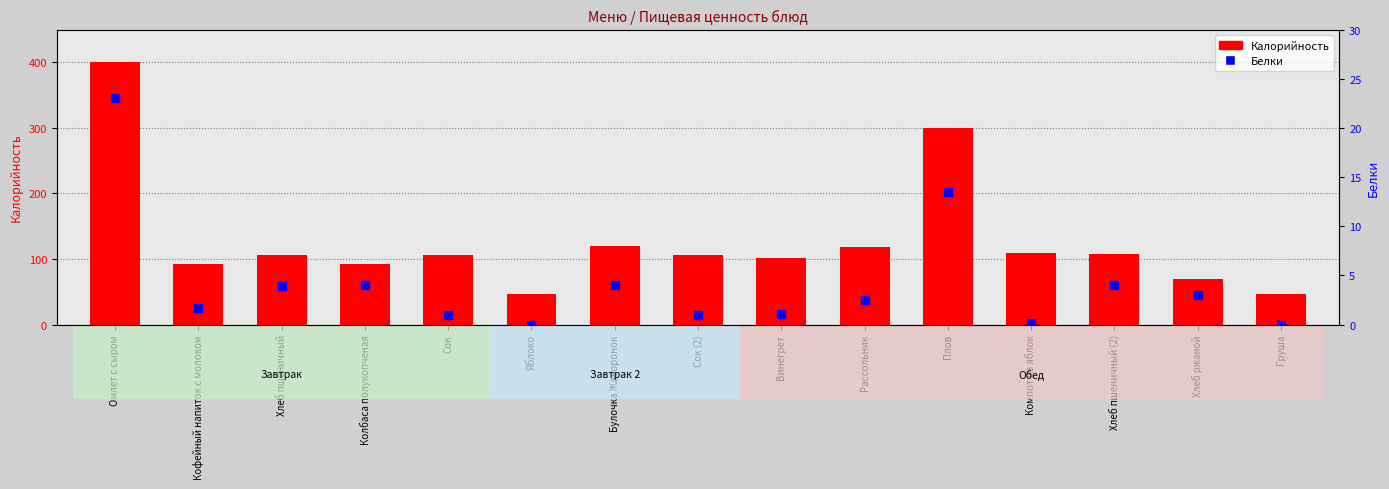

Which series has the widest spread of Y values?

Калорийность